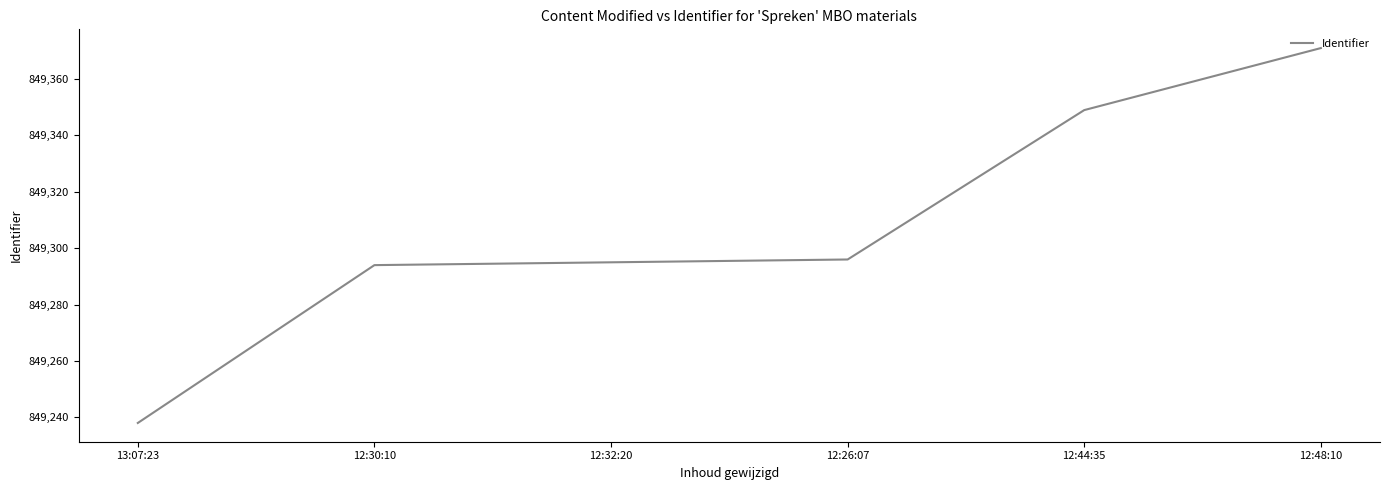

Reading left to right, extract all data points from this chart.

13:07:23=849238	12:30:10=849294	12:32:20=849295	12:26:07=849296	12:44:35=849349	12:48:10=849371